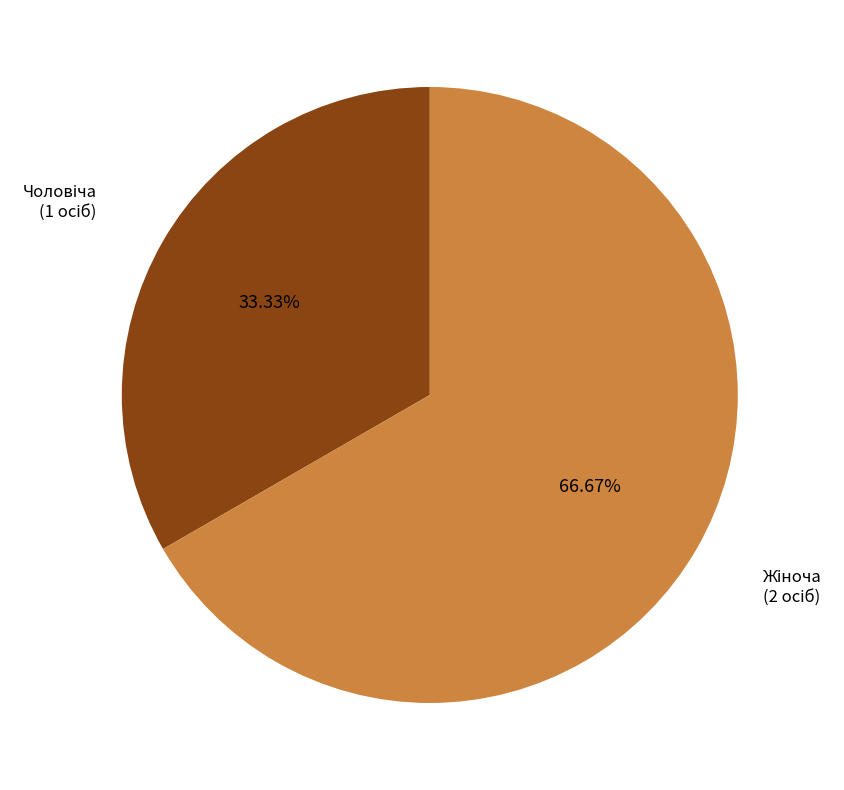

How many segments does this pie chart have?

2